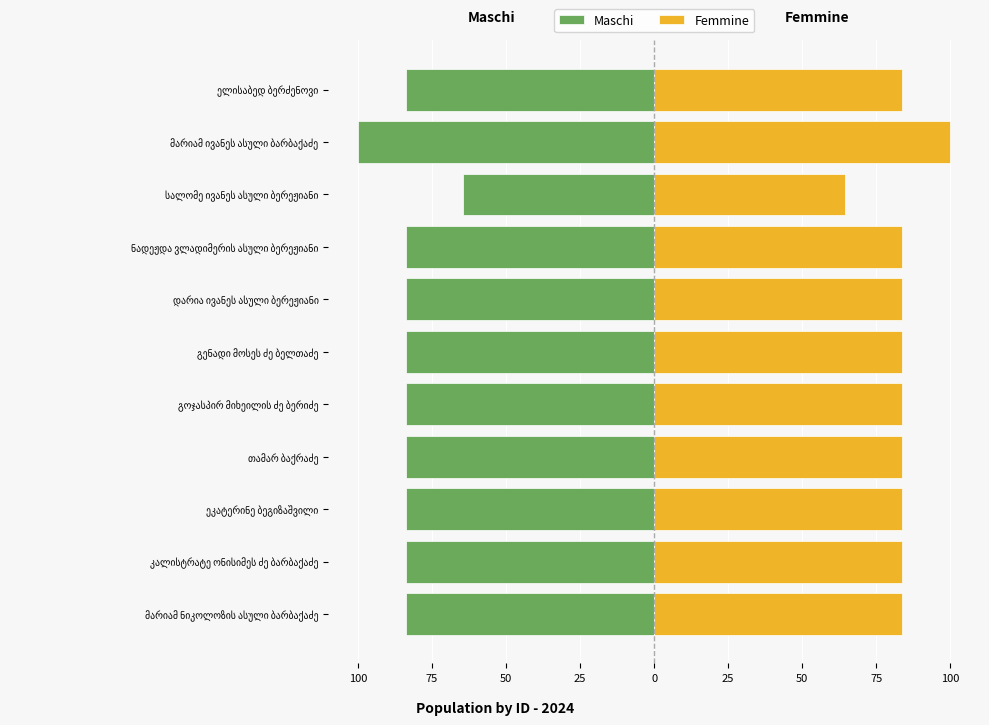

What is the sum of all Femmine values?

918.2